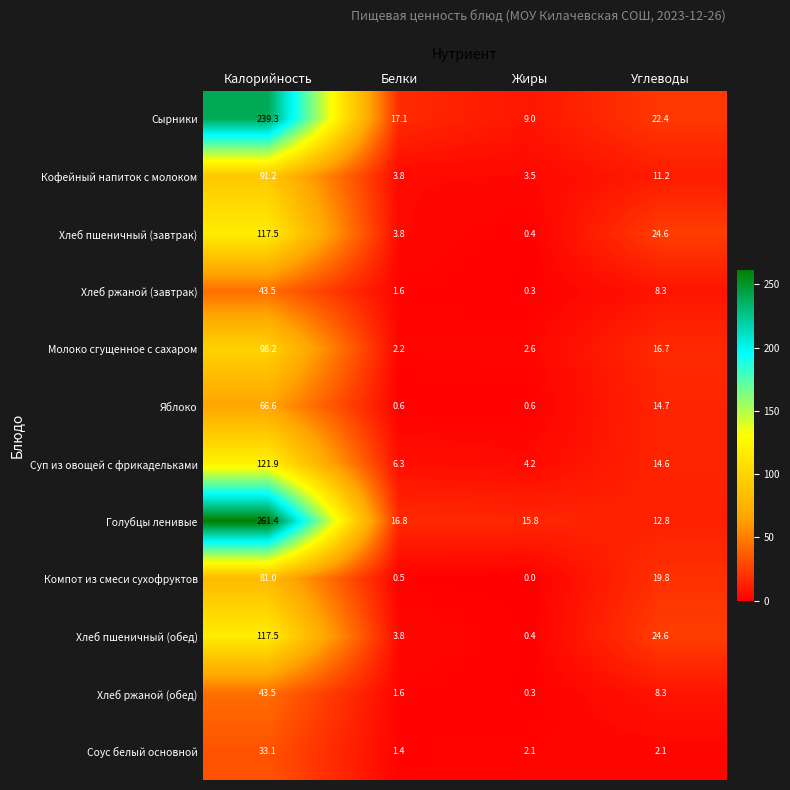

List the labels in order of Хлеб пшеничный (завтрак) value, largest first.

Калорийность, Углеводы, Белки, Жиры